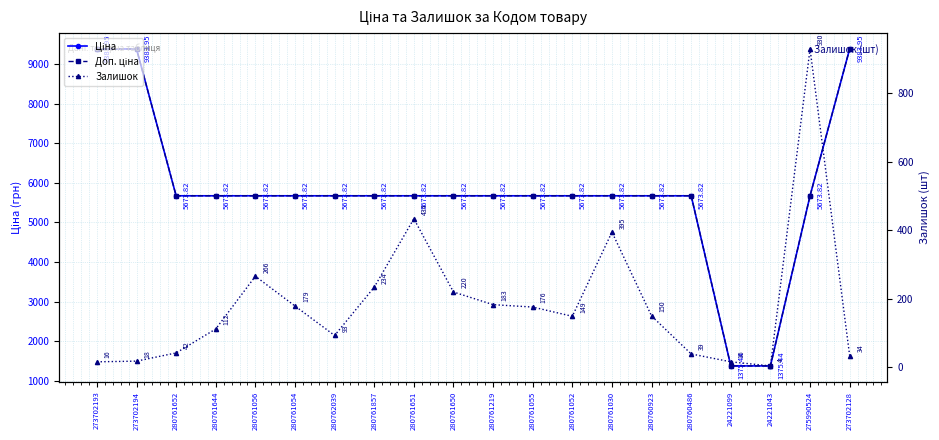

At how many categories does at least one series exceed 1682?

18